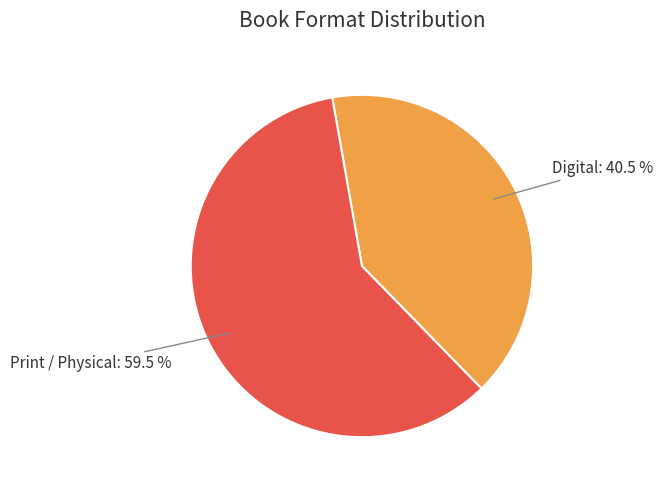

Which category has the smallest portion of the pie?

Digital